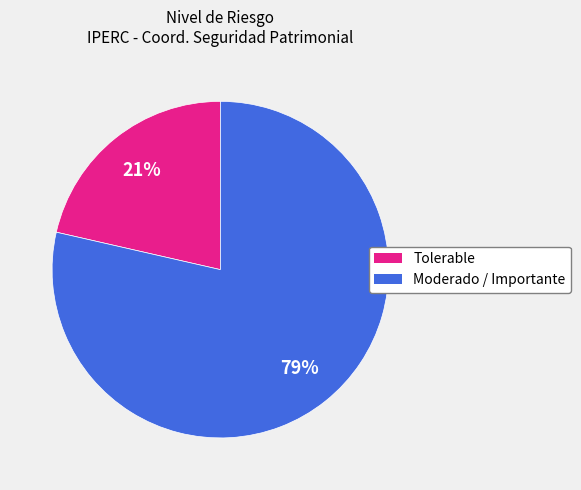

How many segments does this pie chart have?

2